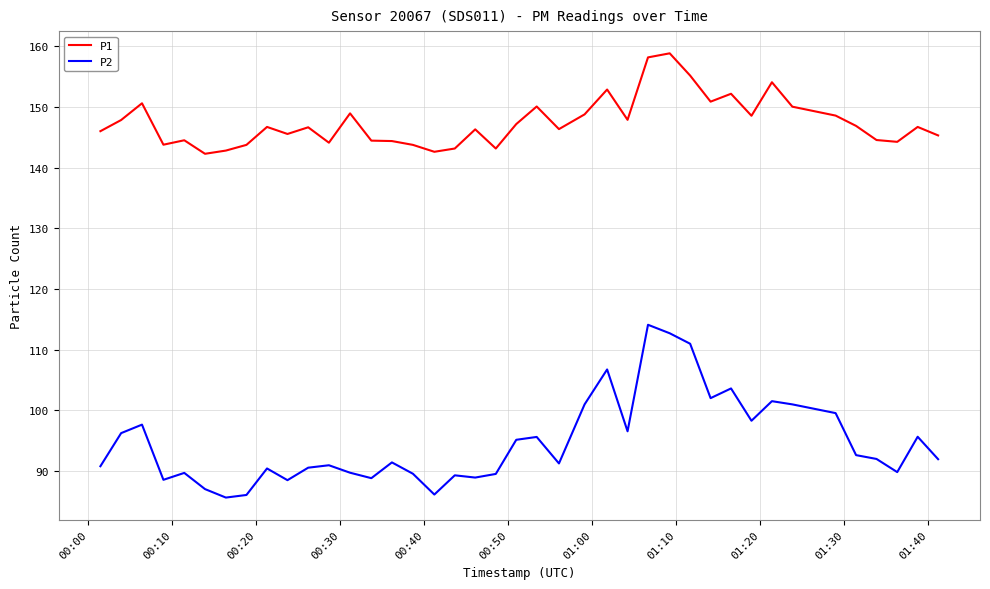

List the series in order of their overall mean, lowest first.

P2, P1